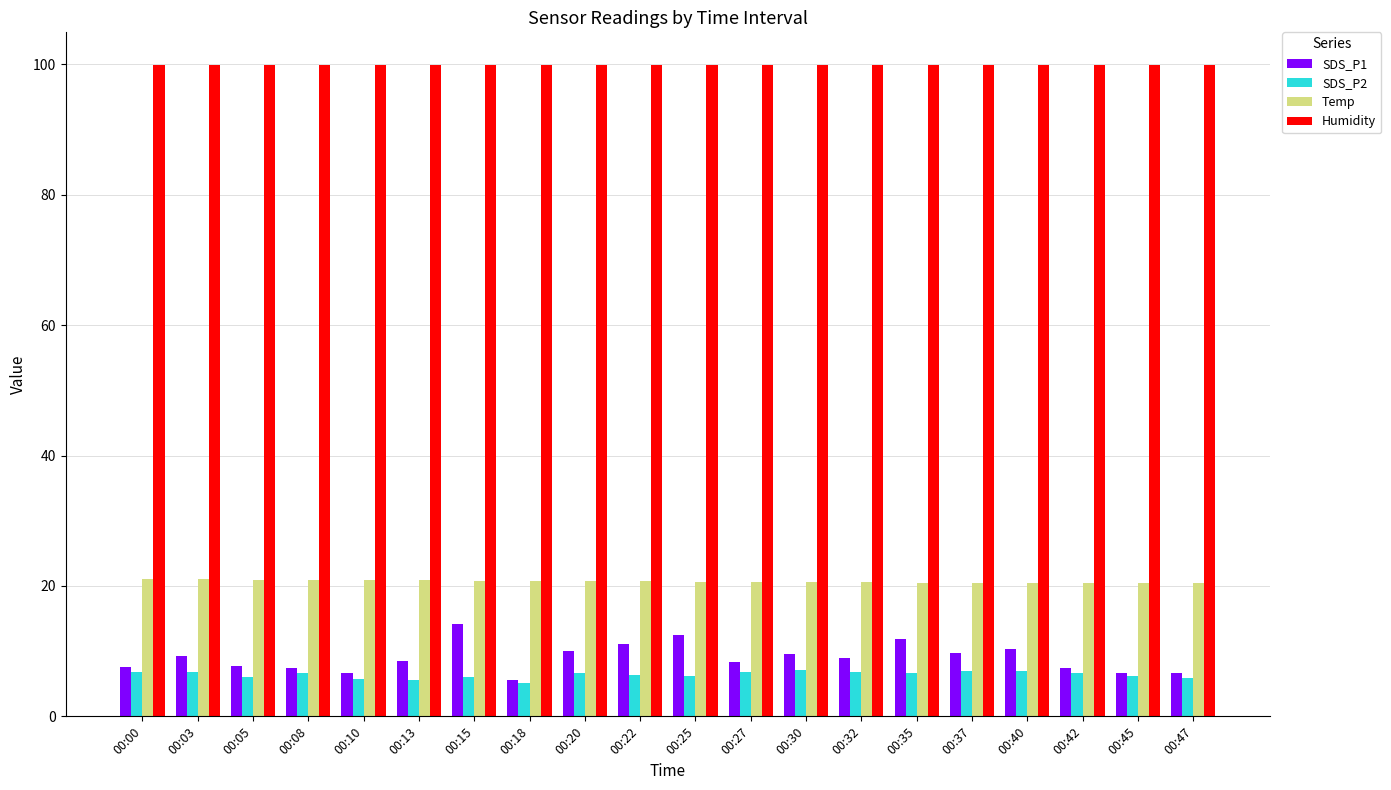

Are the bars grouped side by side (vs. stacked)?

Yes